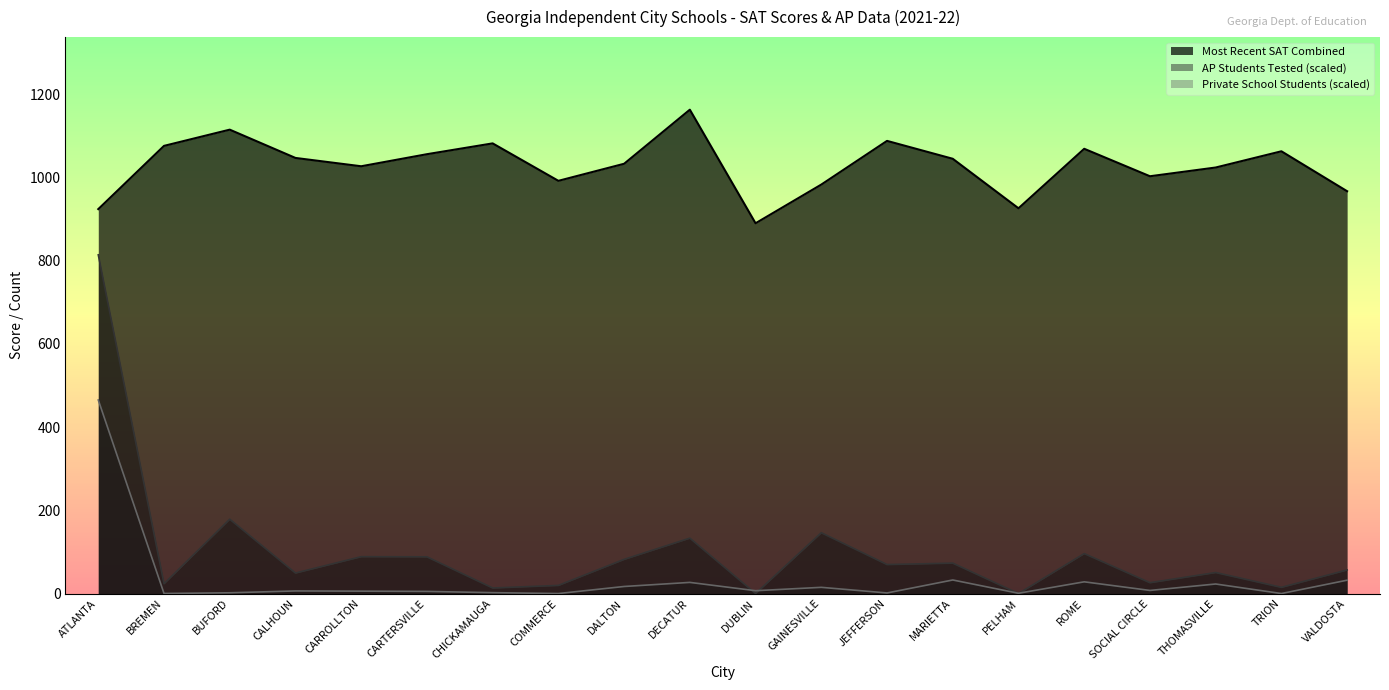

How many lines are shown in the chart?

3